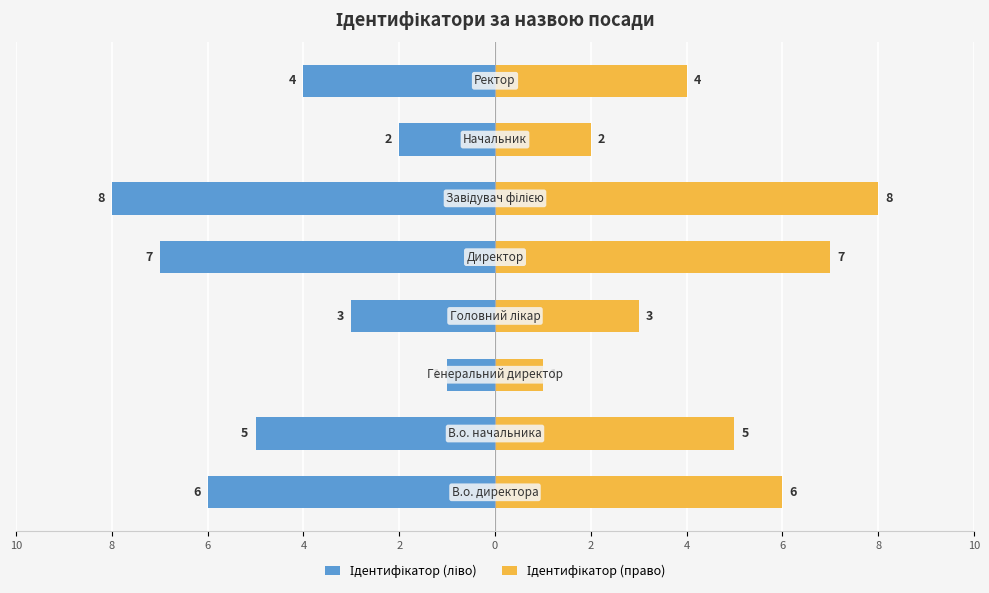

Which series has the widest spread of values?

Ідентифікатор (ліво)